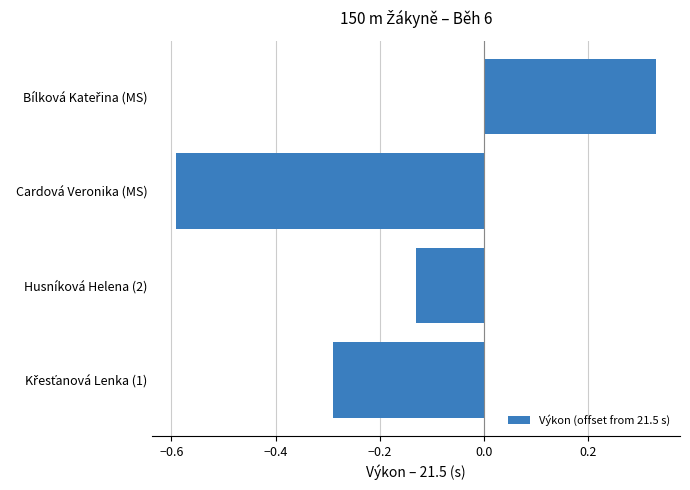

Where is the data nearest to the value 0?

Husníková Helena (2)